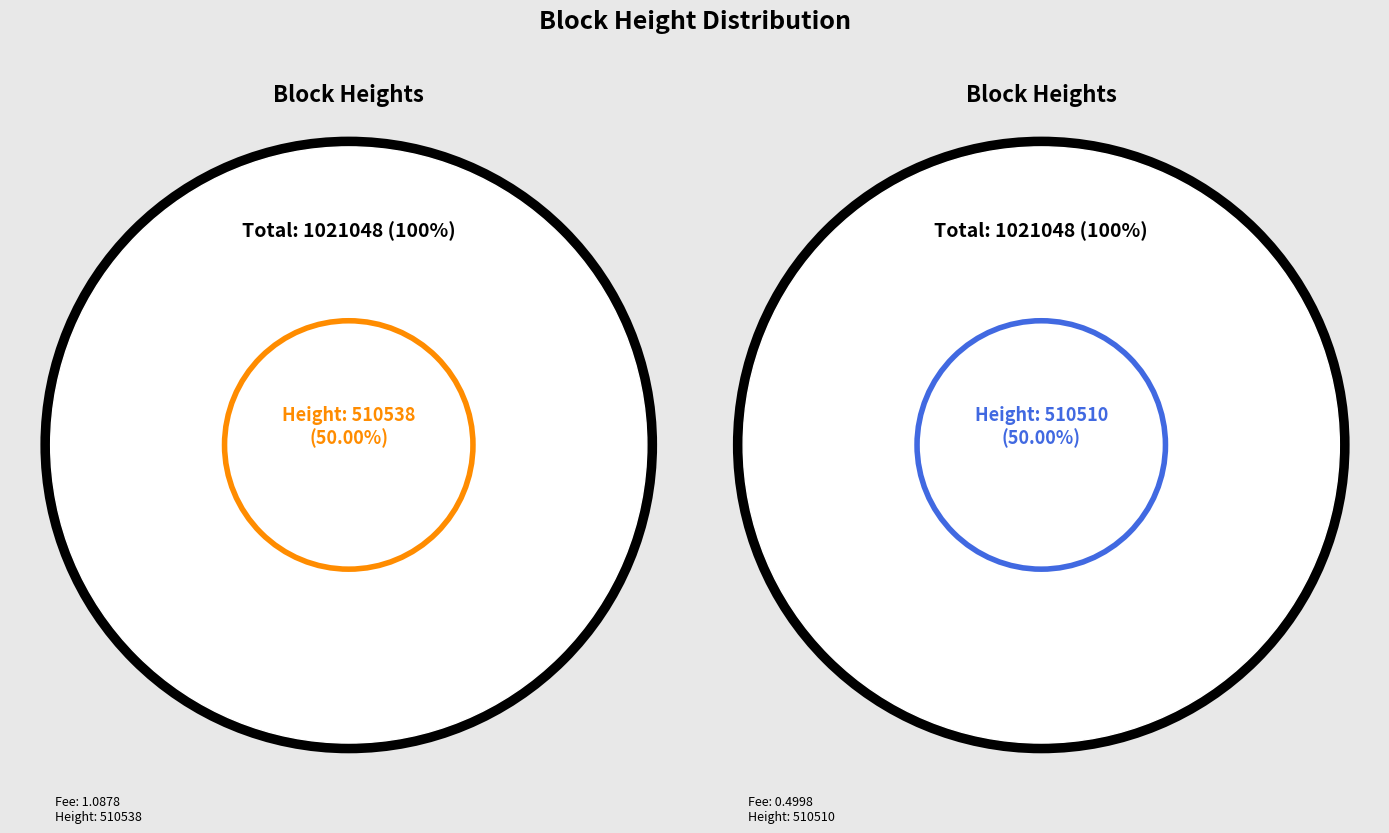

How many slices are in this pie chart?

2